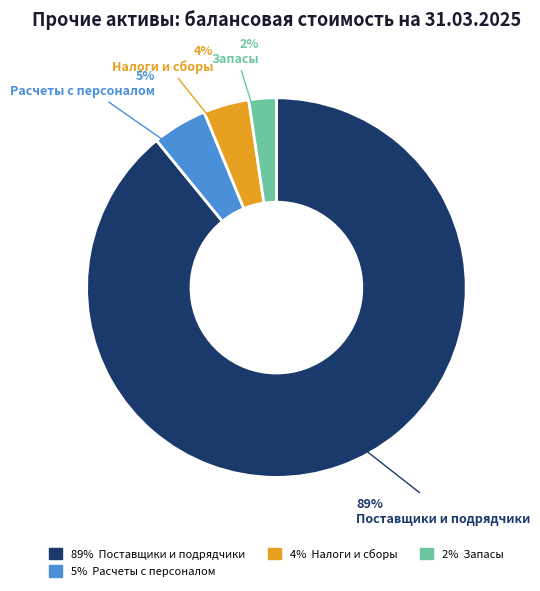

To the nearest percent, what is the difference between the largest and smallest slice percentages?

89%